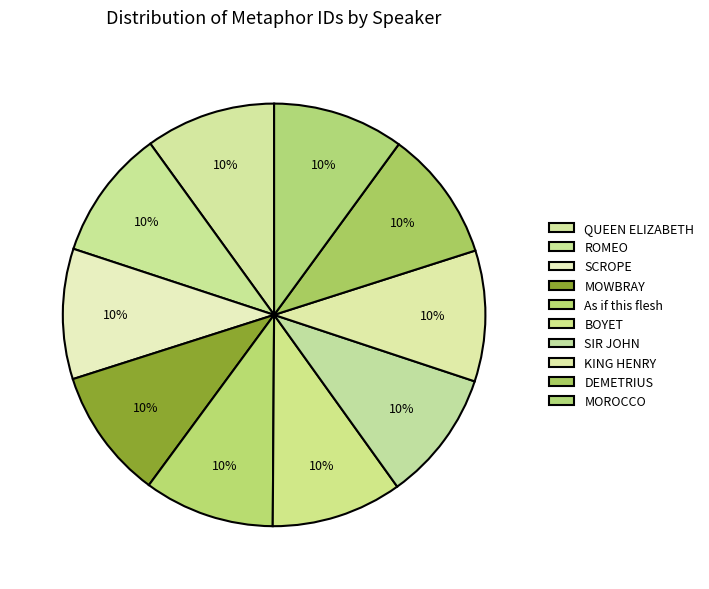

How many slices are in this pie chart?

10